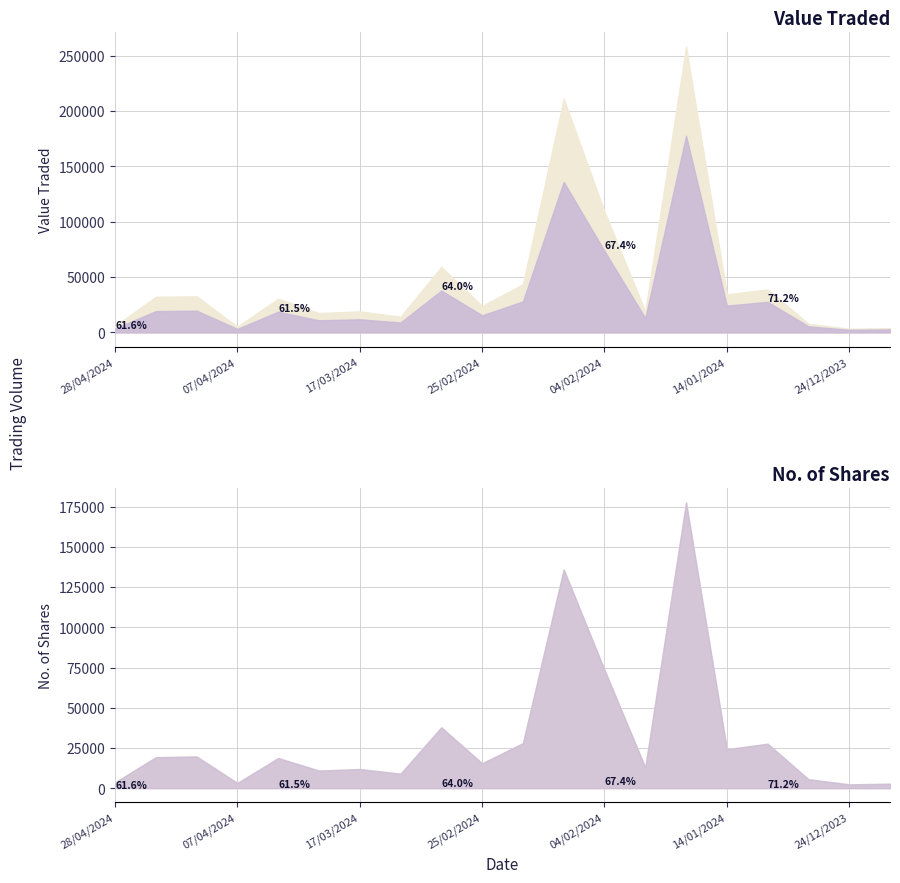

True or false: Value Traded and No. of Shares intersect in this chart.

False